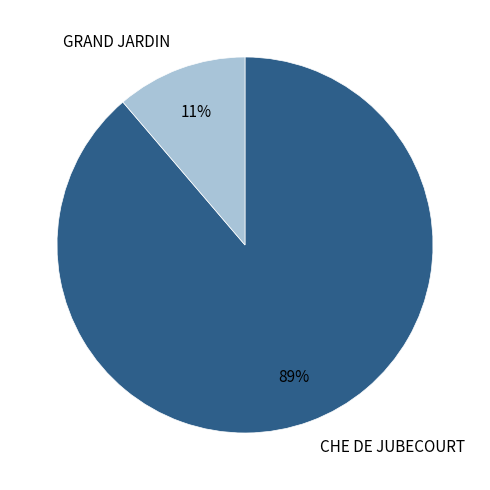

To the nearest percent, what is the average slice percentage?

50%